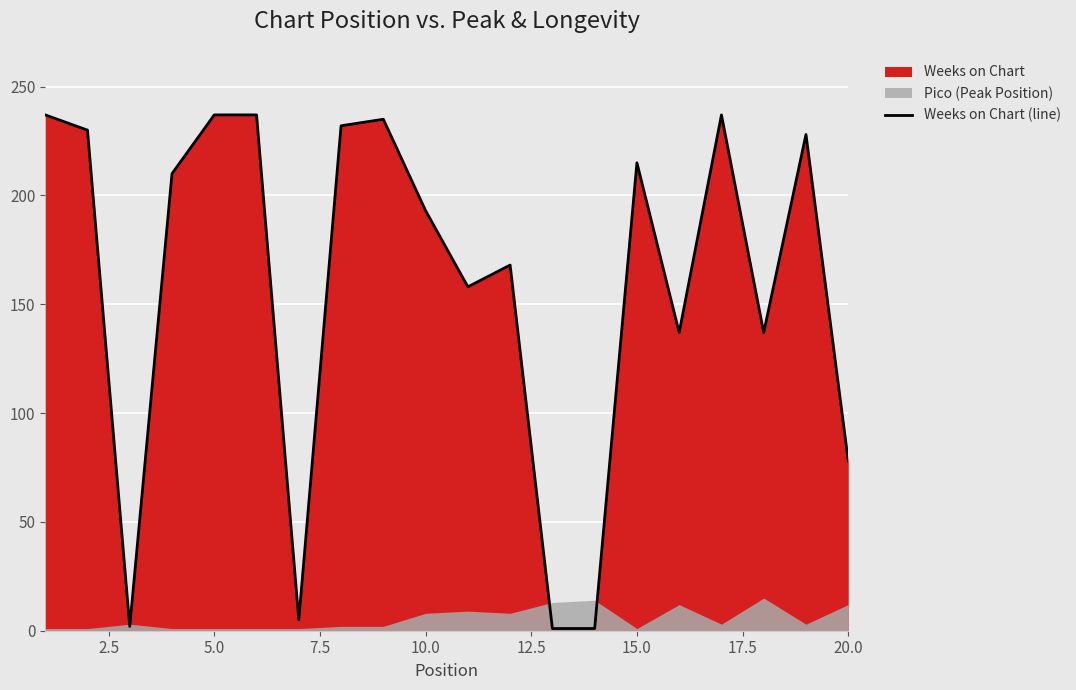

Does the chart display data point markers on the line(s)?

No